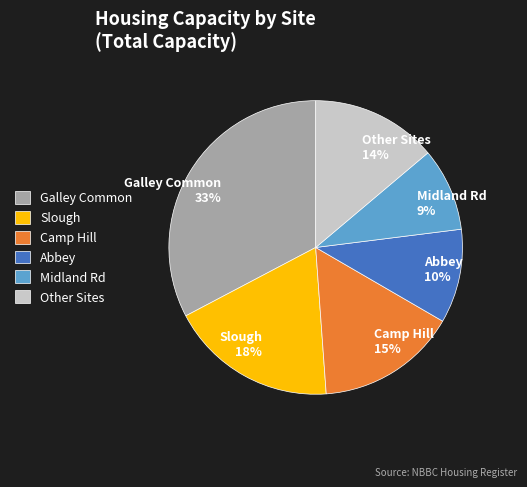

To the nearest percent, what portion does Other Sites 14% represent?

14%